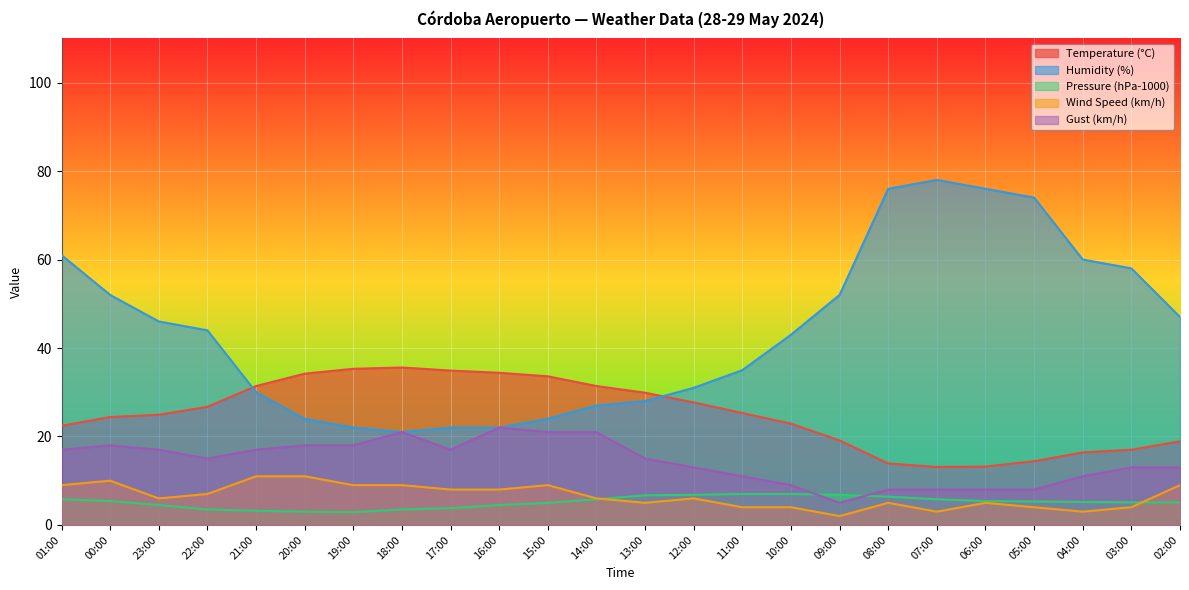

List the series in order of their peak value, lowest first.

Pressure (hPa-1000), Wind Speed (km/h), Gust (km/h), Temperature (°C), Humidity (%)